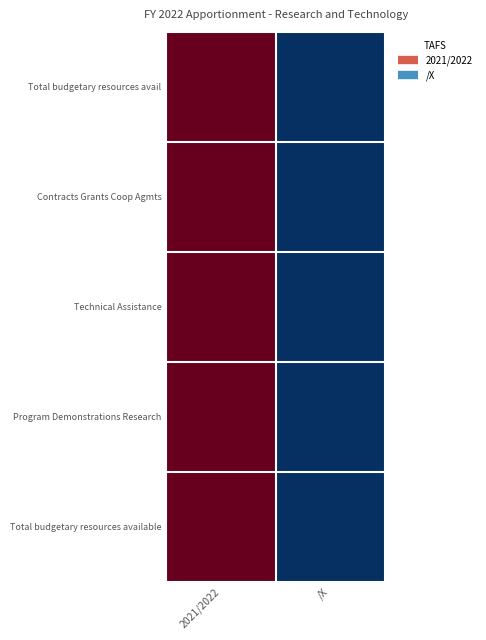

What is the total value across all series at 2021/2022?

5